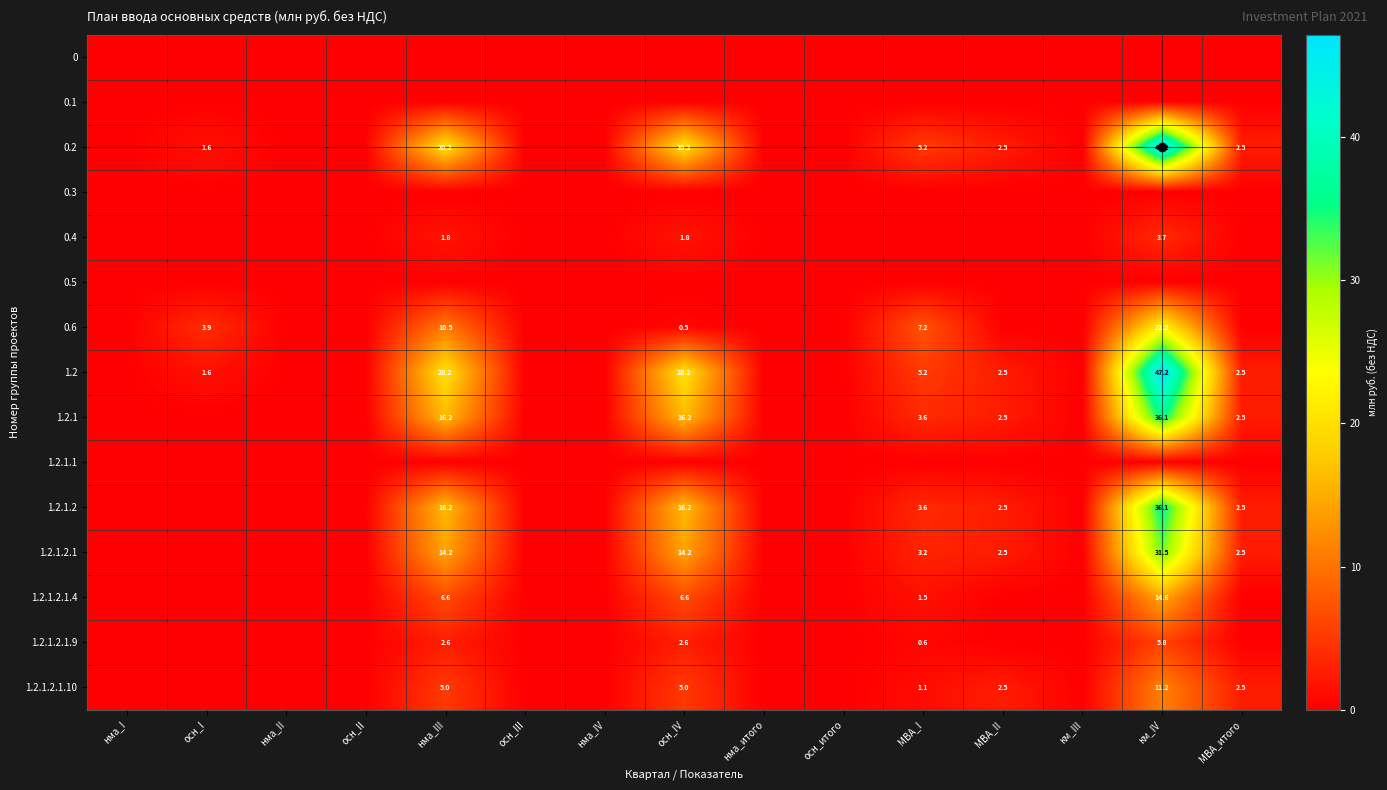

Is it true that 1.2.1.2.1.10 equals 3.7 at МВА_II?

False